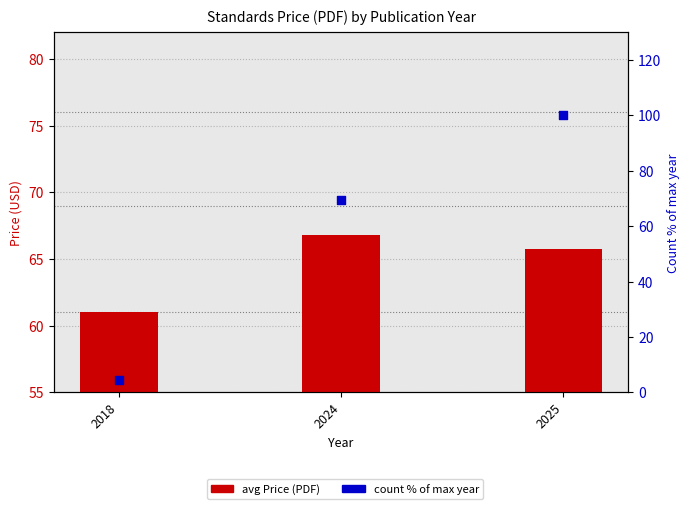

What is the total value across all series at 2018?

65.3